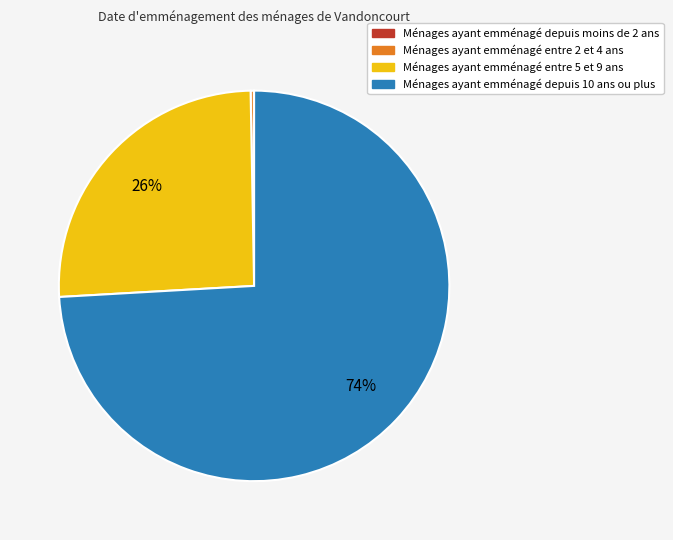

To the nearest percent, what is the average slice percentage?

25%